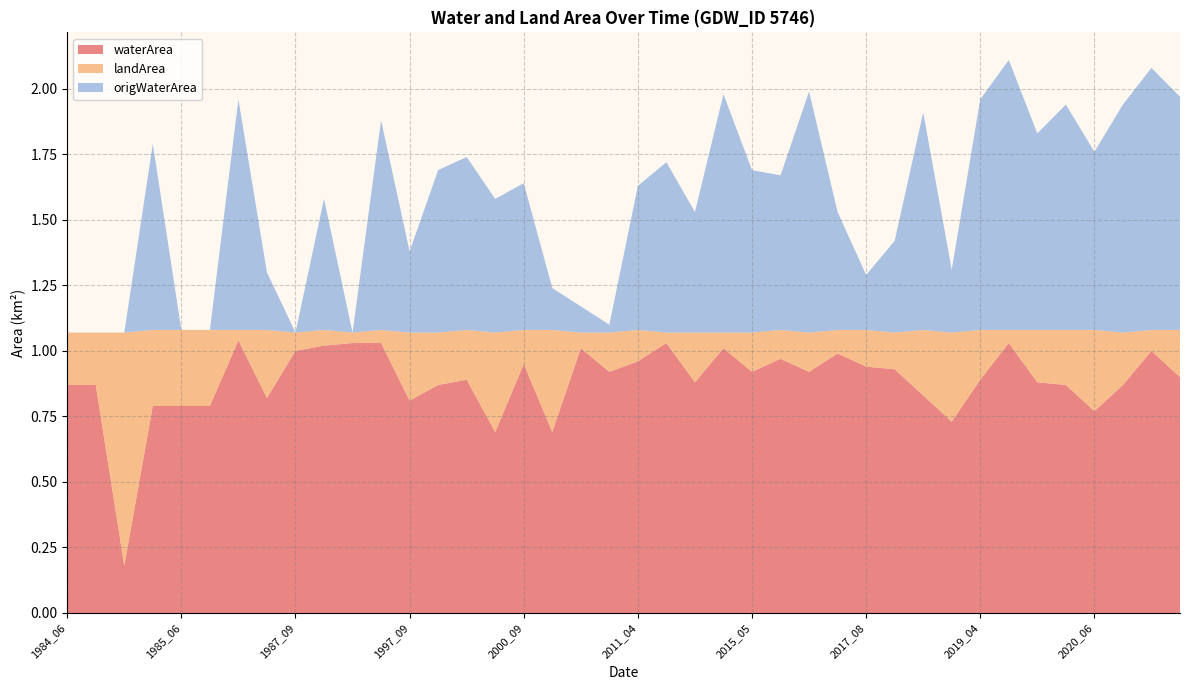

What are all the series names shown in the legend?

waterArea, landArea, origWaterArea